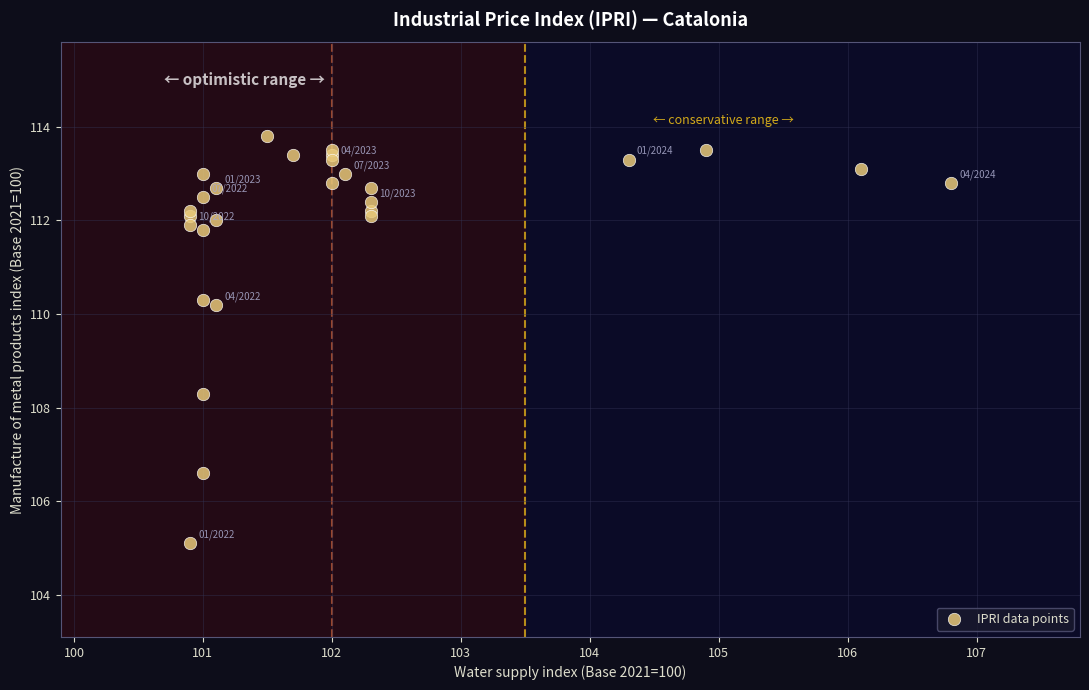

What Y value in the scatter plot is closest to 109?

108.3